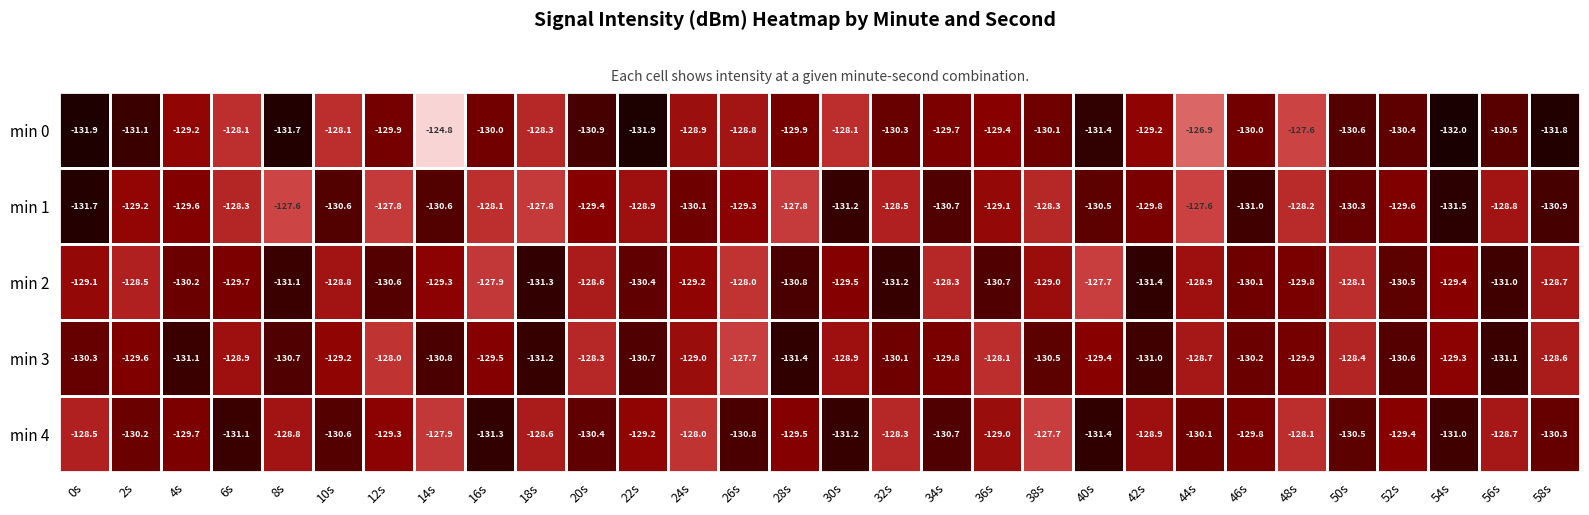

What is the difference between the maximum and minimum values in the min 0 series?

7.2